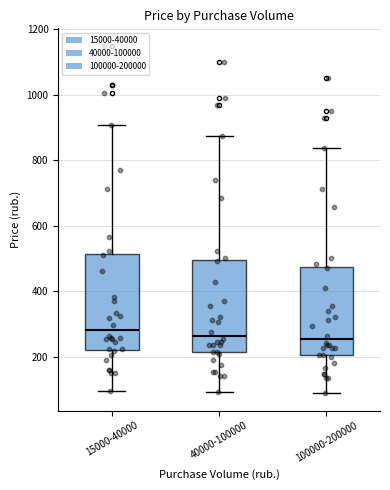

Reading left to right, transcribe this box plot: for each box, give where its median line is, the range the box spans, and where its two whiskers end, as read against the y-axis. The values are not printed on the chart, so give them approximately, as read against the axis.

15000-40000: median 280, box 220 to 520, whiskers 100 to 900
40000-100000: median 260, box 220 to 500, whiskers 100 to 880
100000-200000: median 260, box 200 to 480, whiskers 80 to 840